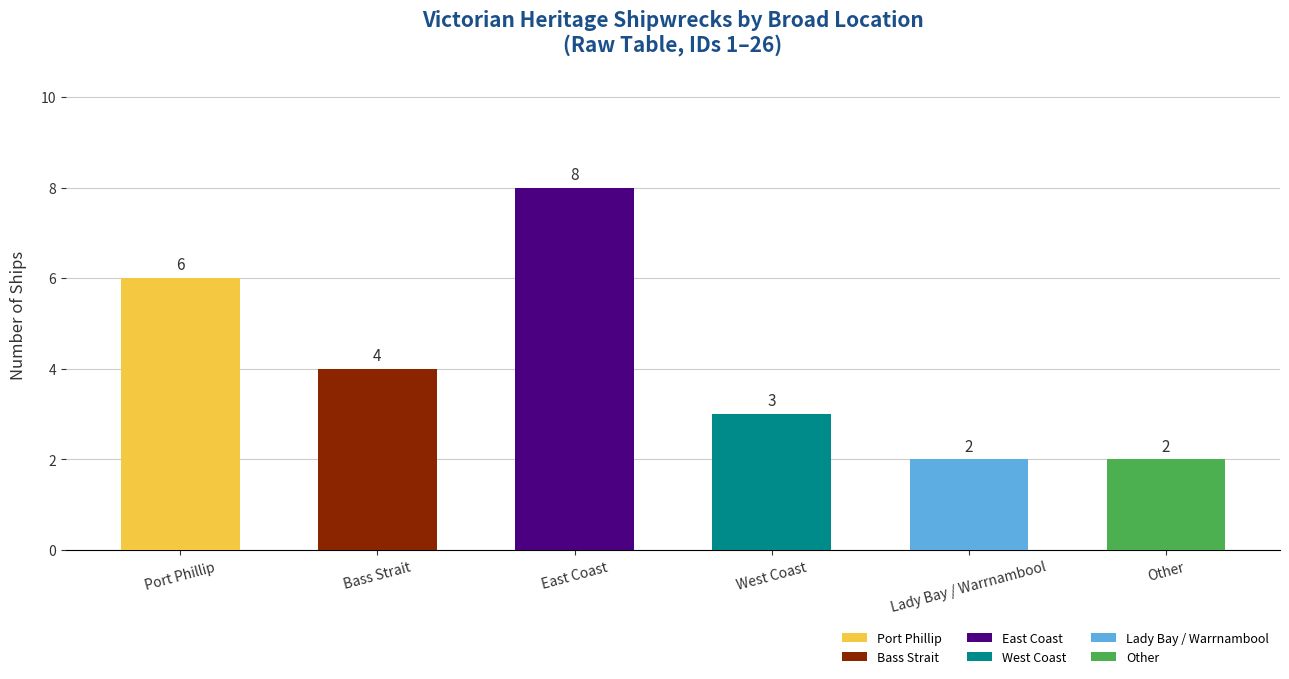

How many bars are there in total?

6